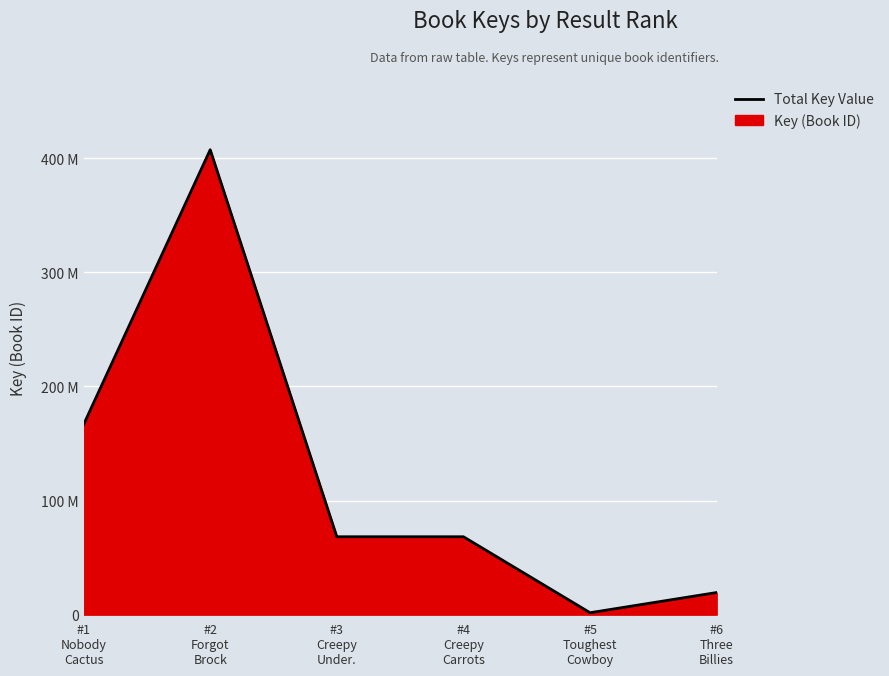

Read the value at #2
Forgot
Brock.

407357858